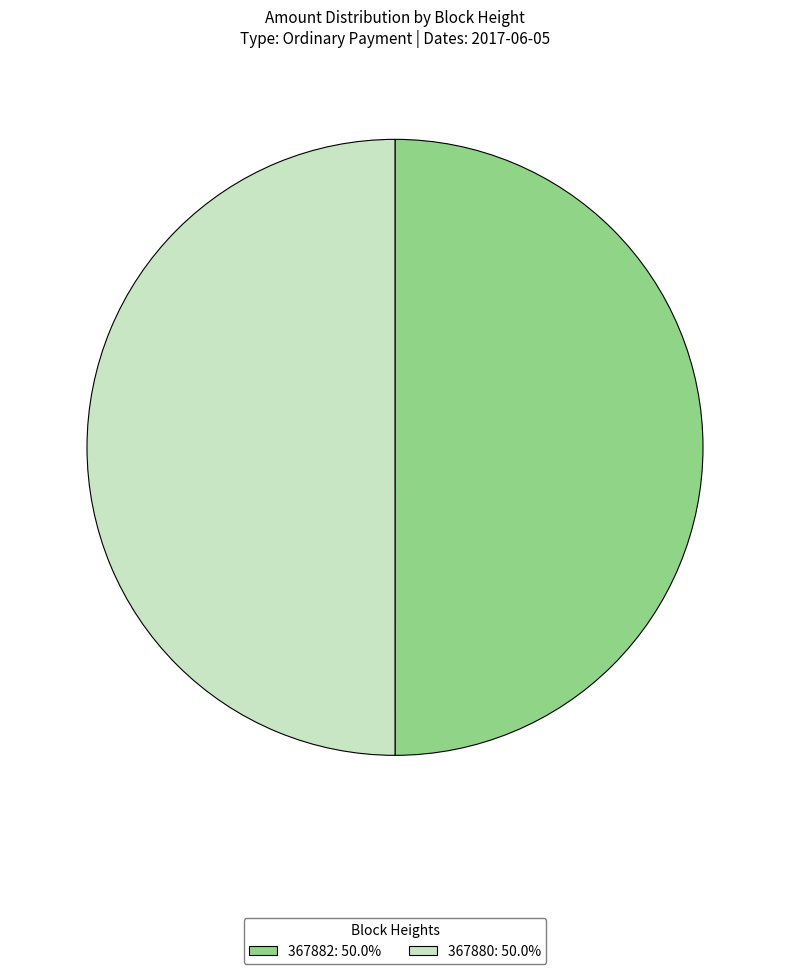

Do 367880 and 367882 together represent more than half of the pie?

Yes